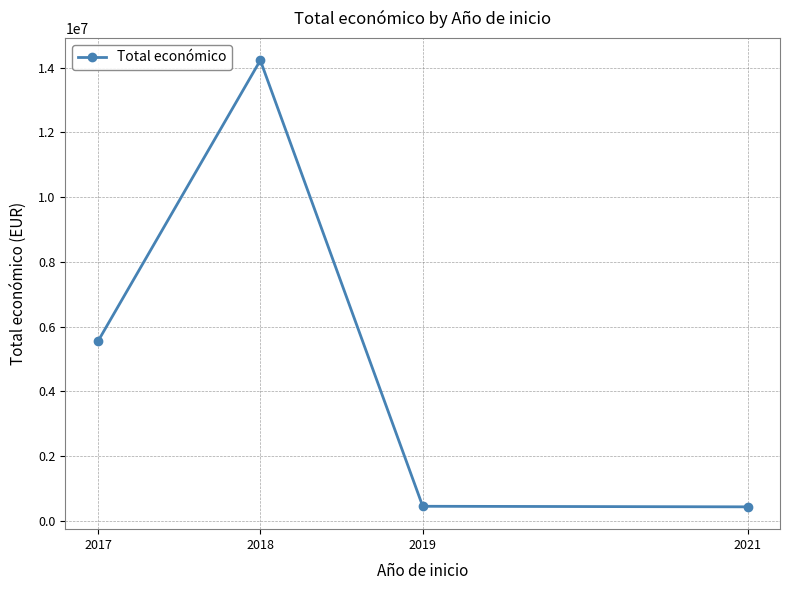

What is the greatest value displayed?

14227311